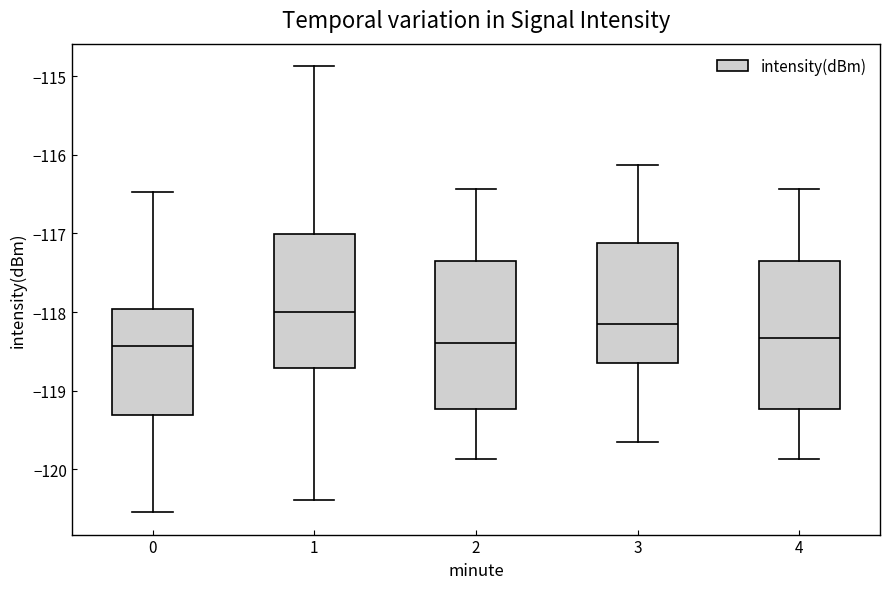

Where does the median line of the box at x = 4 sit on the y-axis? The values are not printed on the chart, so give them approximately, as read against the axis.

-118.3